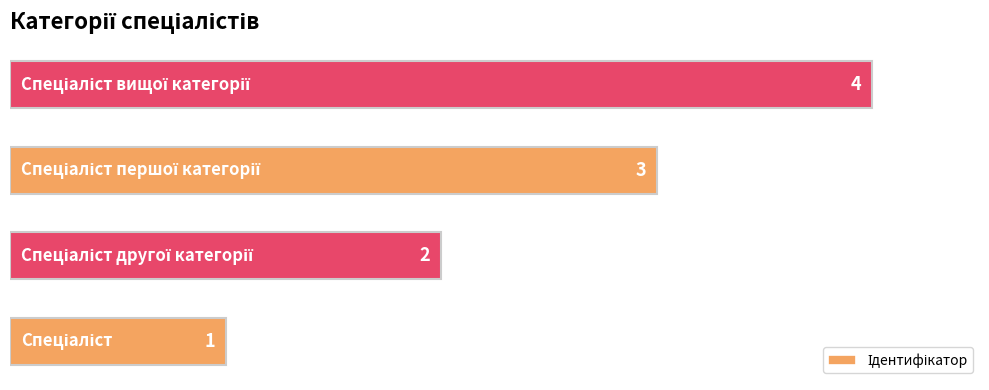

How many values are between 2 and 4?

3